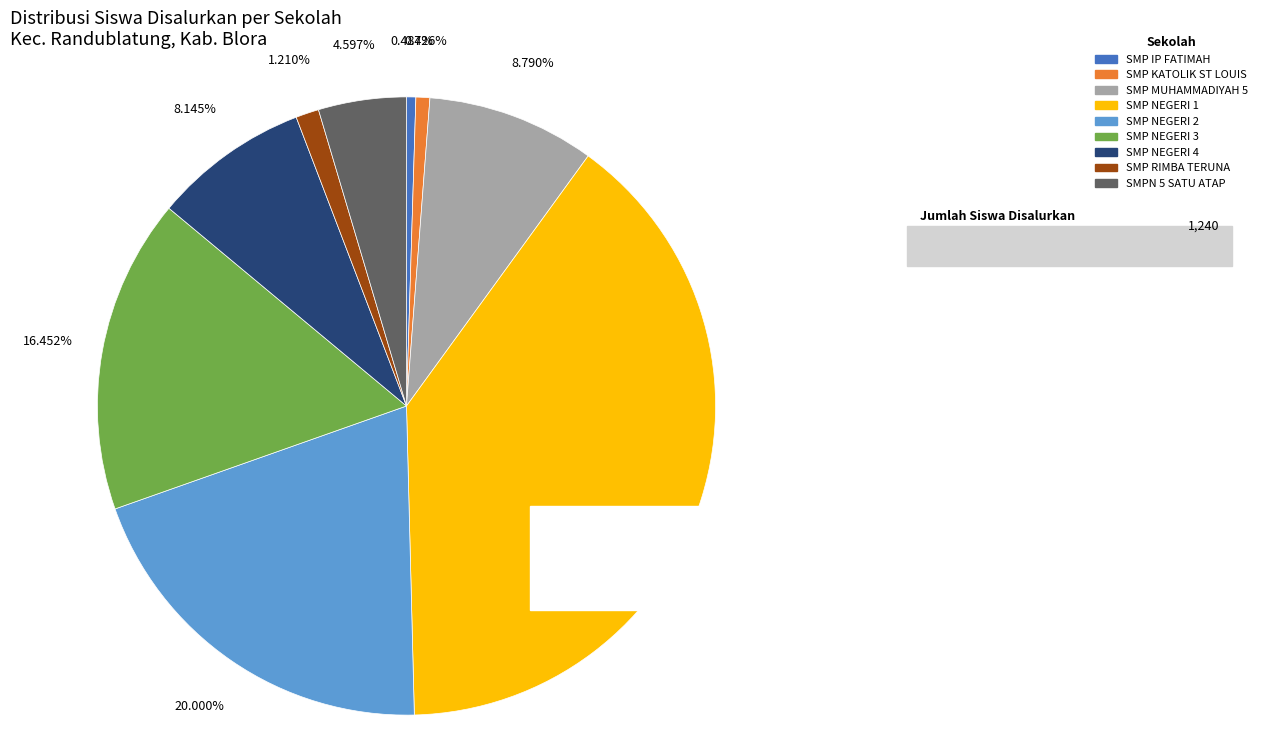

To the nearest percent, what is the average slice percentage?

11%